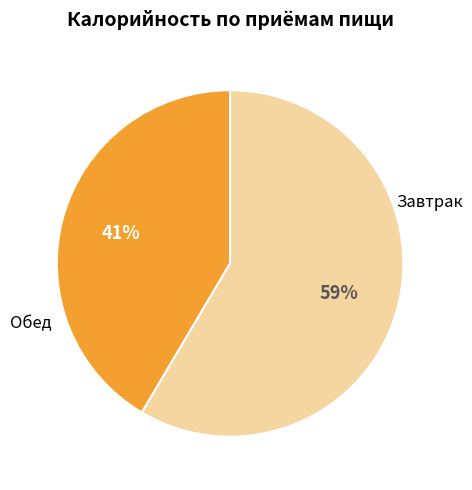

Count the number of slices in the pie.

2